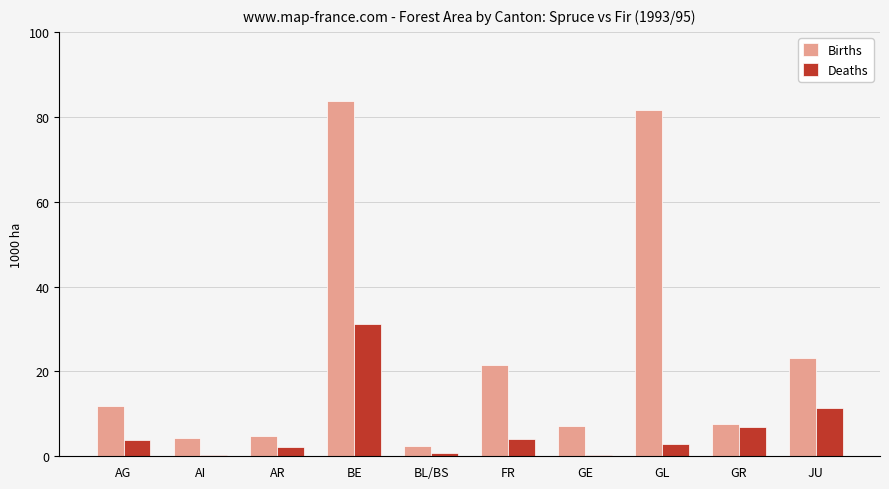

At which category does the chart reach its peak across all series?

BE